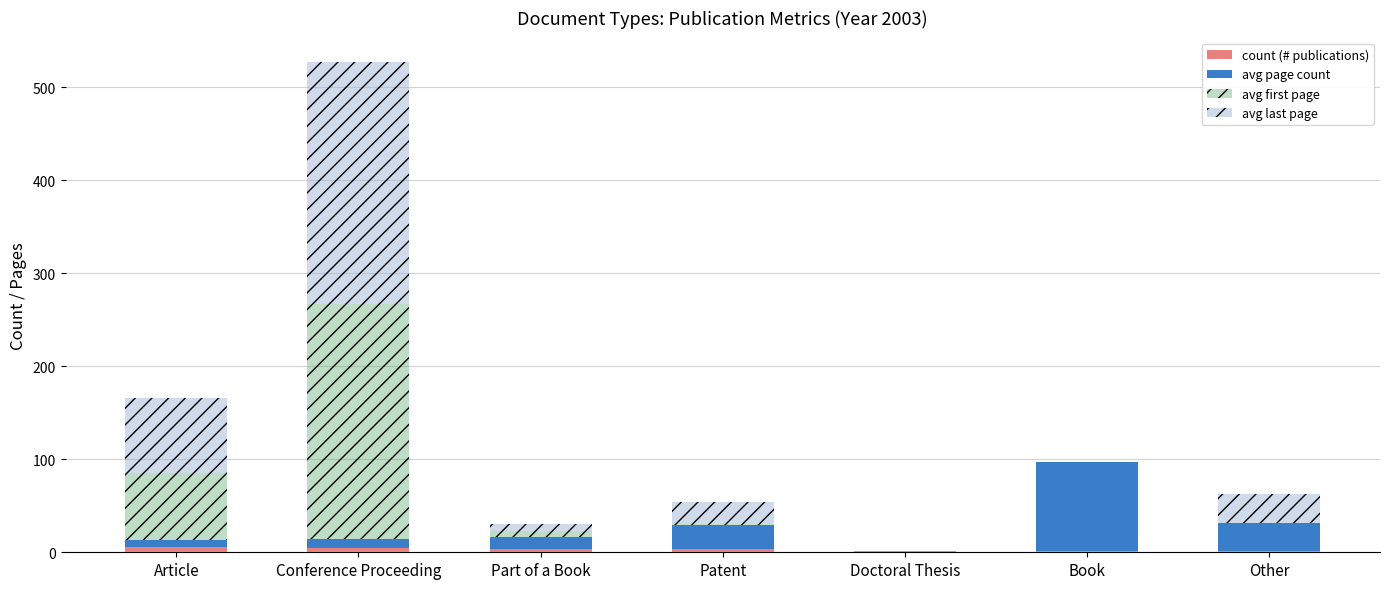

At which category is the sum across all series the highest?

Conference Proceeding